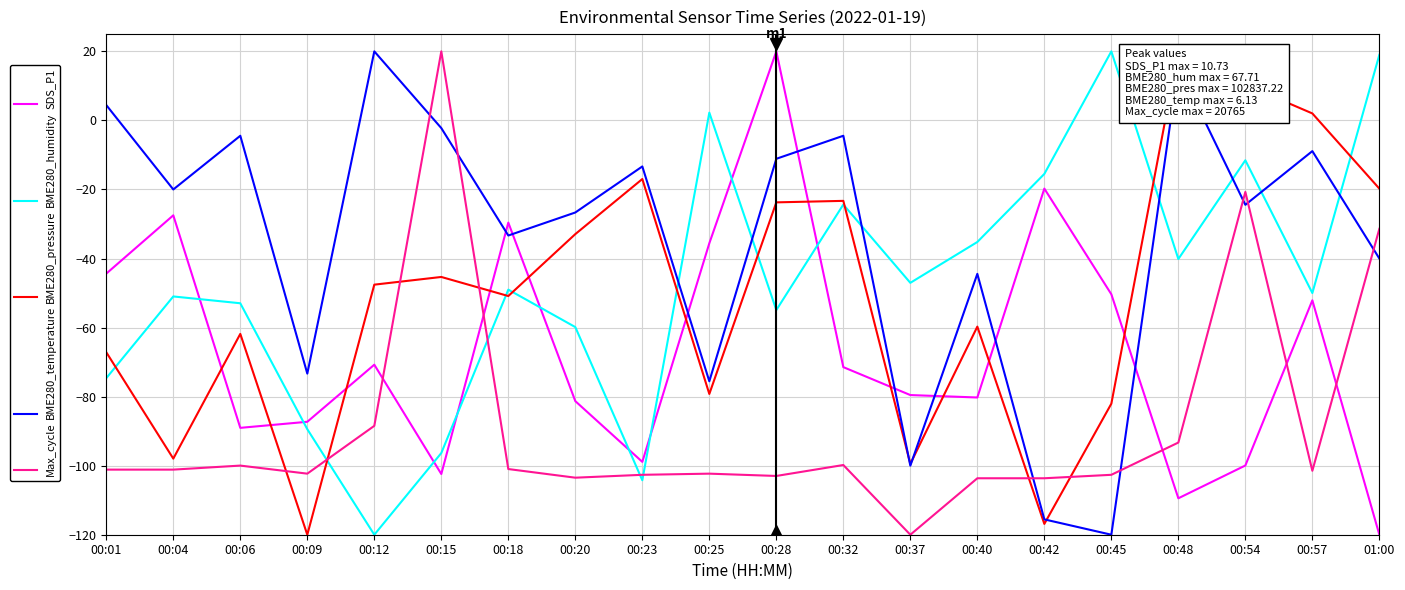

Which series has the widest spread of values?

SDS_P1